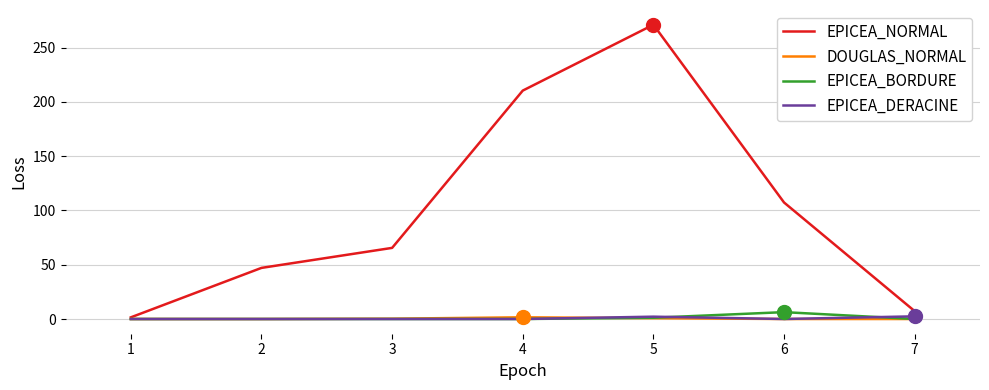

What is the difference between the EPICEA_NORMAL values at 2 and 6?

60.2